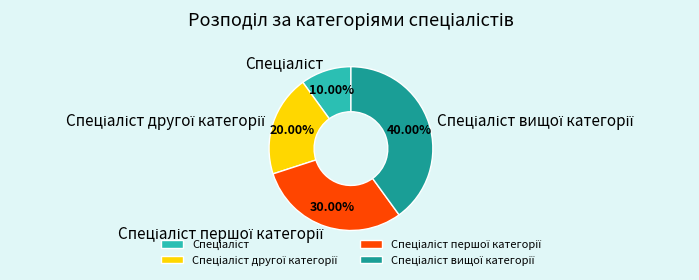

Is there a majority slice in this chart?

No